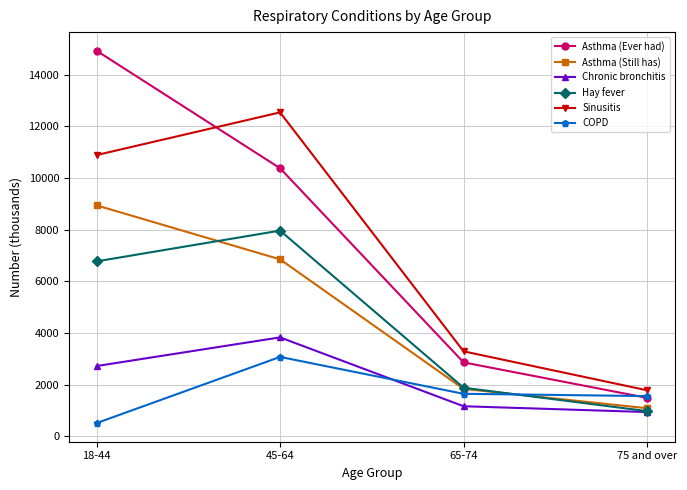

At which label is Asthma (Ever had) closest to 8209?

45-64